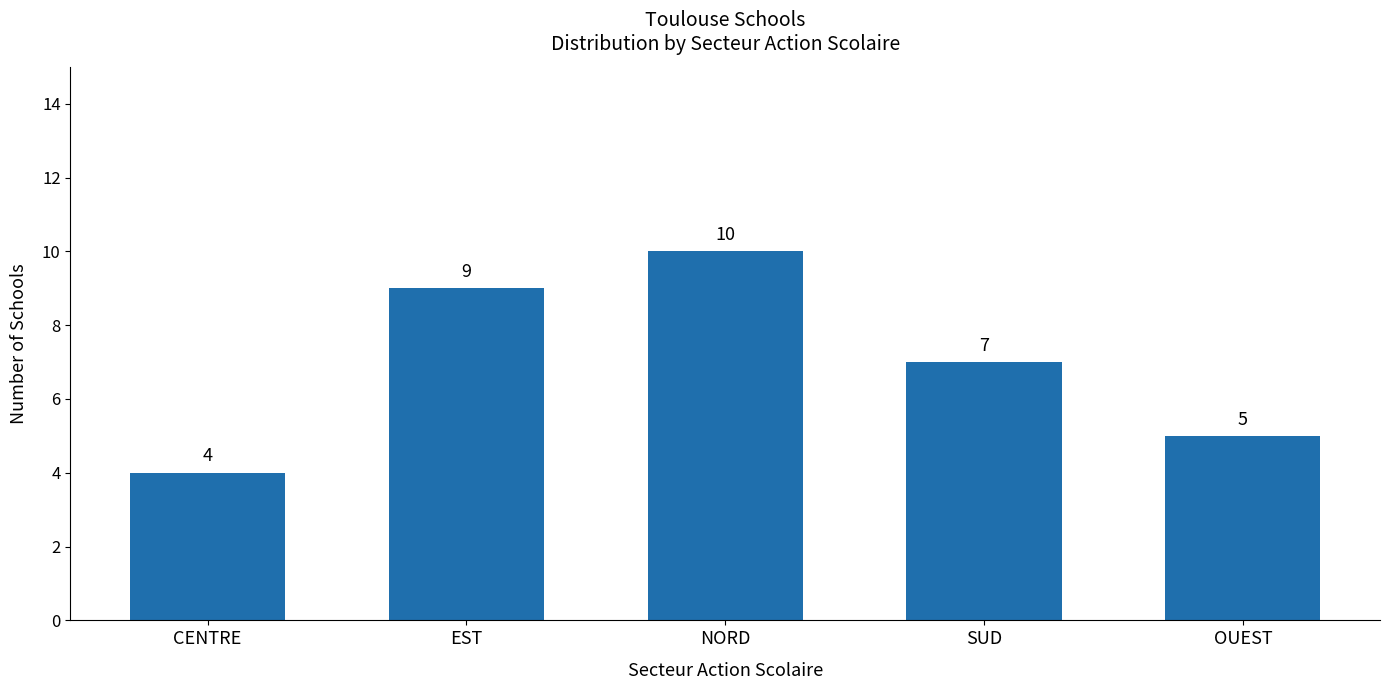

What is the label of the 2nd bar from the right?

SUD